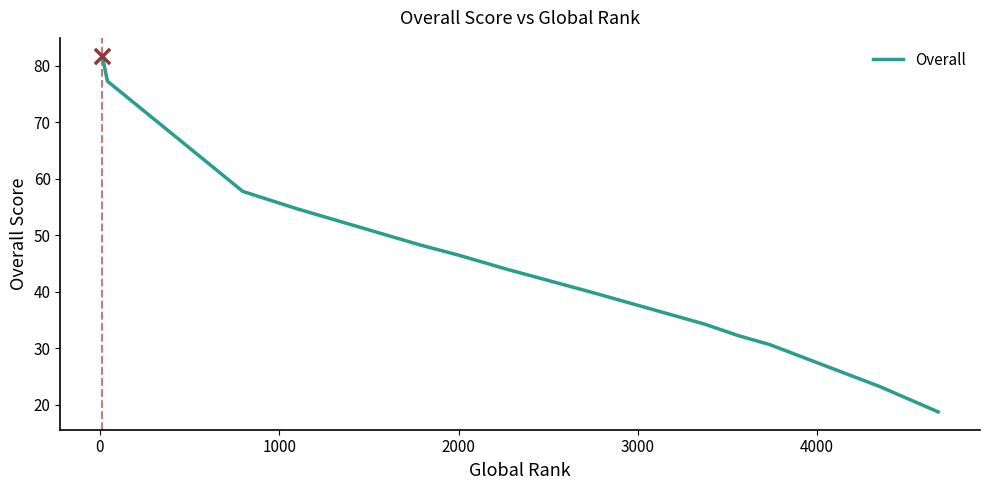

What is the greatest value displayed?

81.8